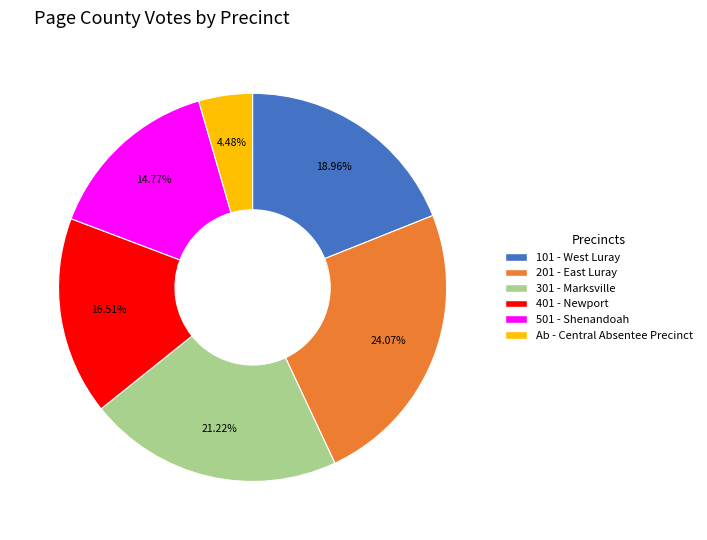

Which has a higher value, 201 - East Luray or 501 - Shenandoah?

201 - East Luray